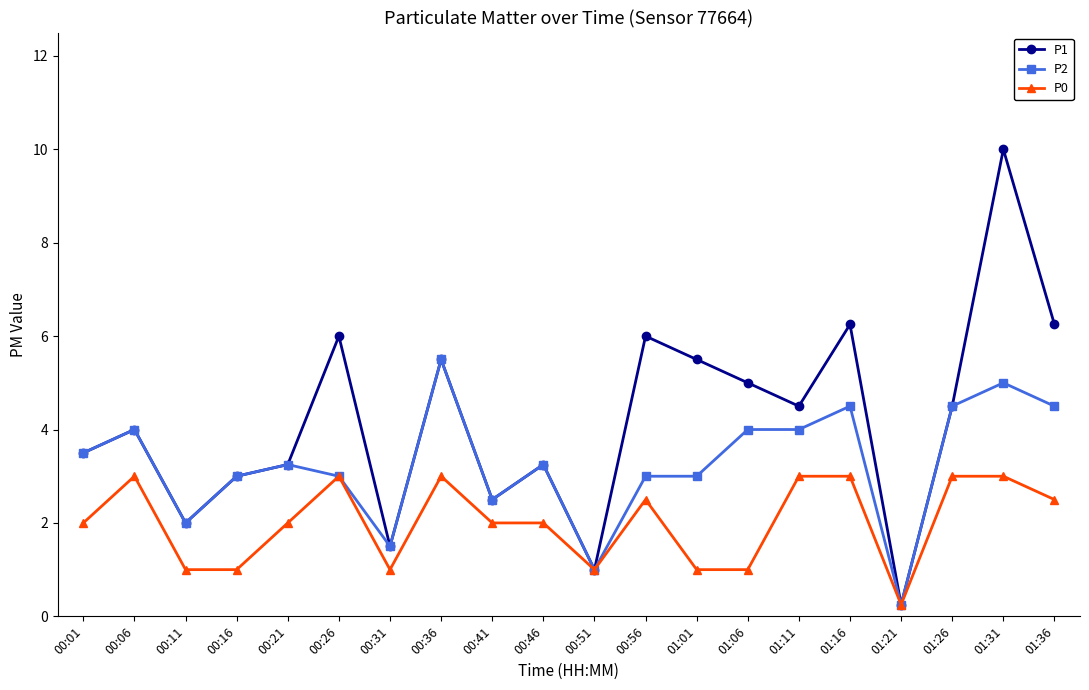

Which series has the largest range (max minus min)?

P1